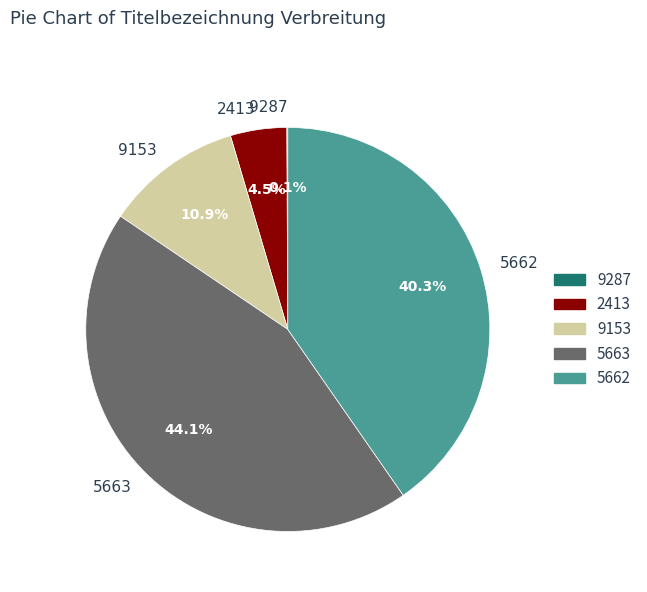

What is the largest slice in the pie chart?

5663